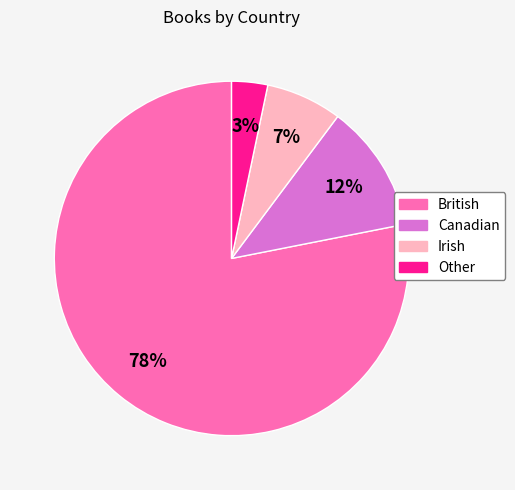

Is it true that British is 78% of the pie?

True